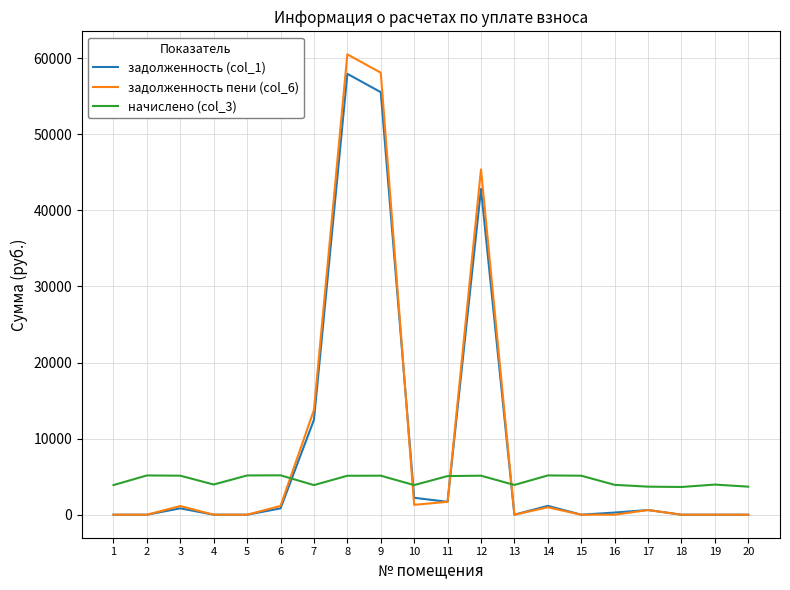

The задолженность пени (col_6) series shows 0.0 at 18. True or false?

True